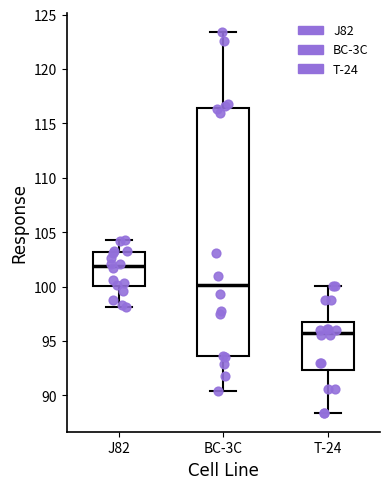

Which box has the highest median line?

J82